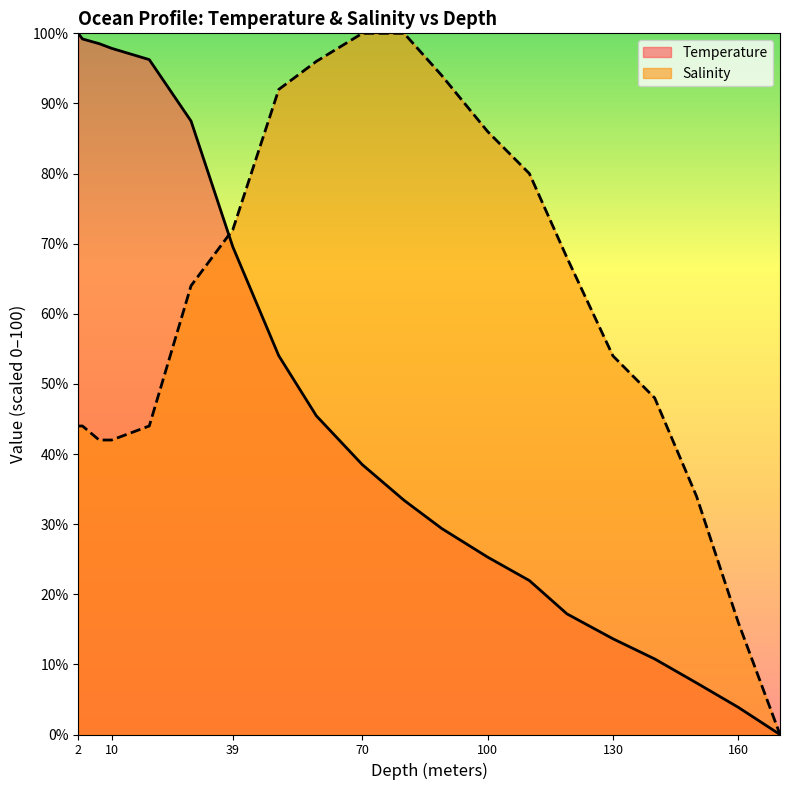

The Temperature series shows 51.1 at 2. True or false?

False